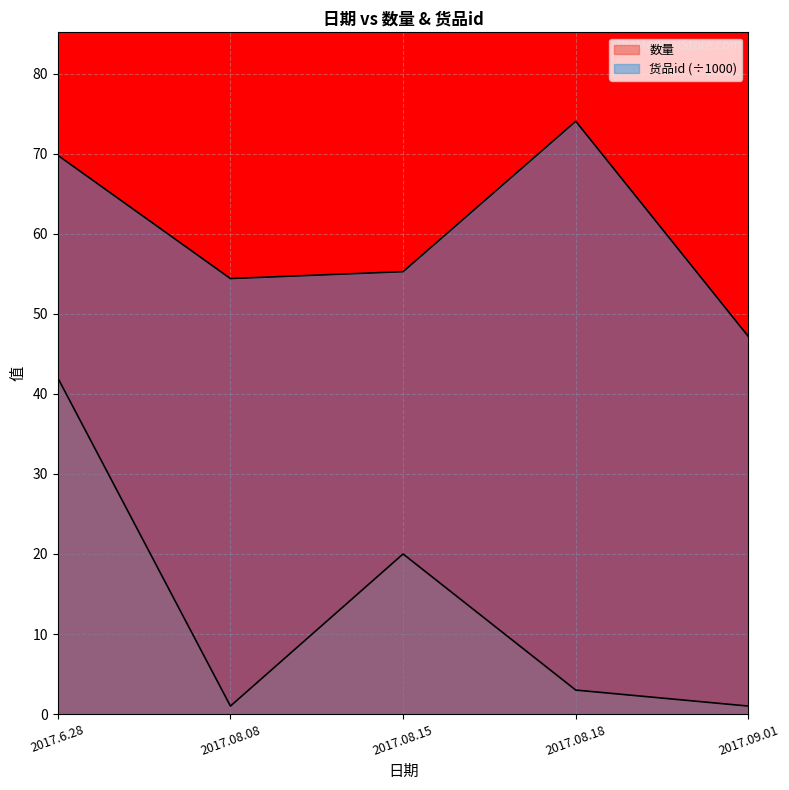

What is the difference between the maximum and minimum values in the 货品id series?

26.9